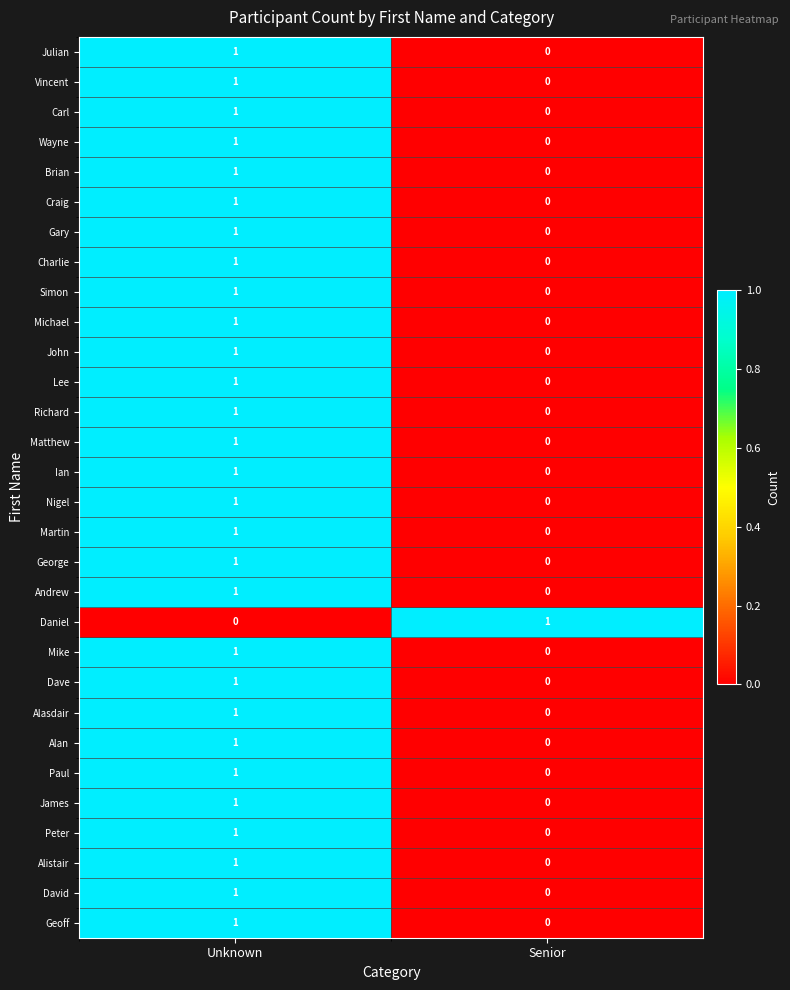

At which label is Alasdair closest to 0?

Senior